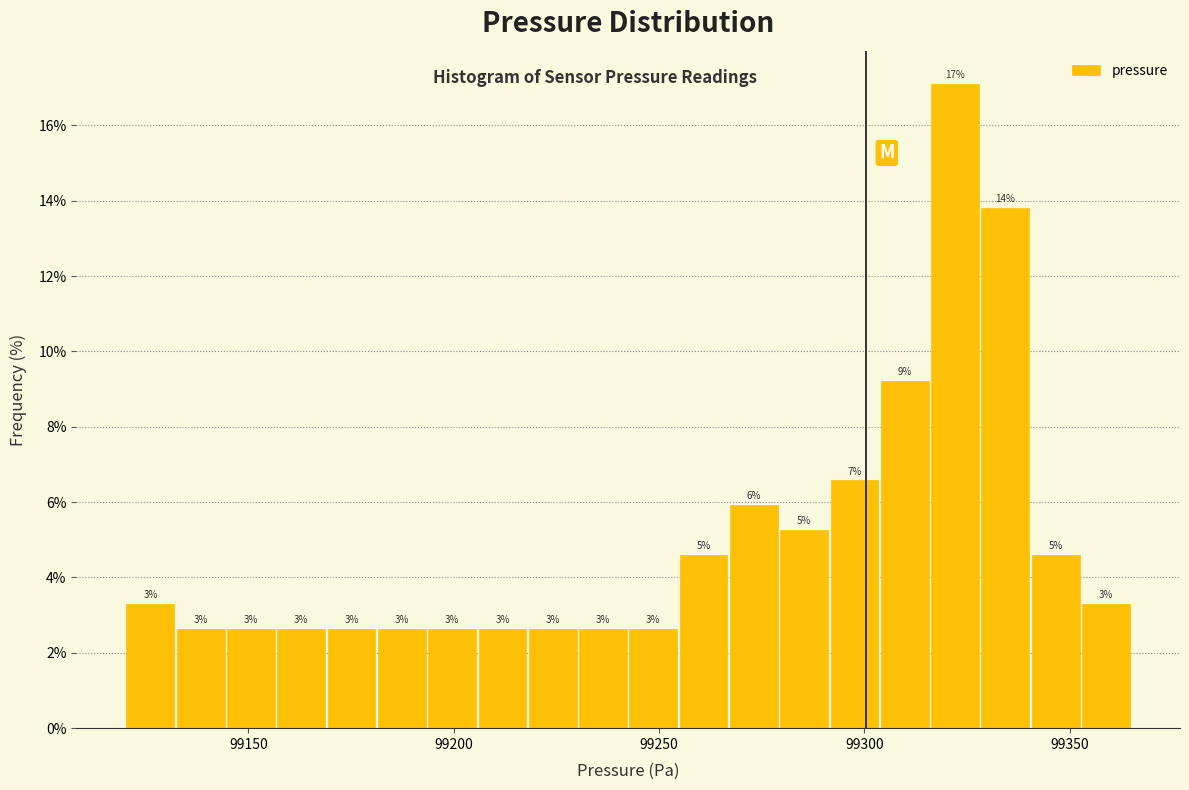

Read against the x-axis, roughly where is the centre of the tallest bar?

99320